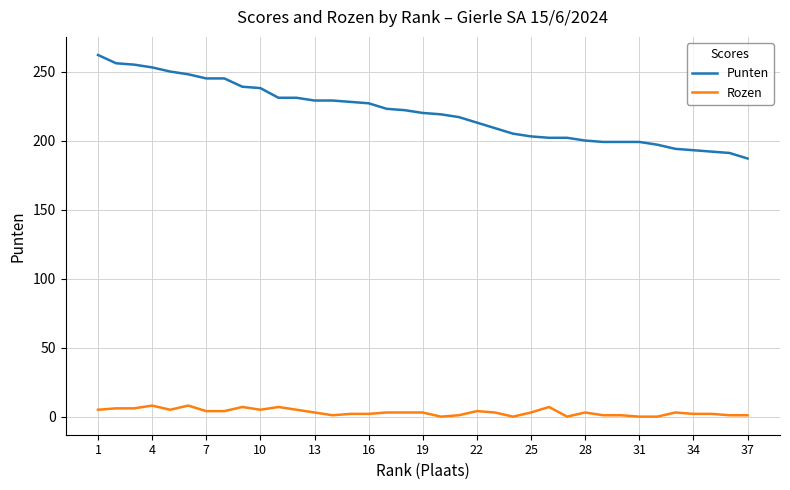

What is the greatest value displayed?

262